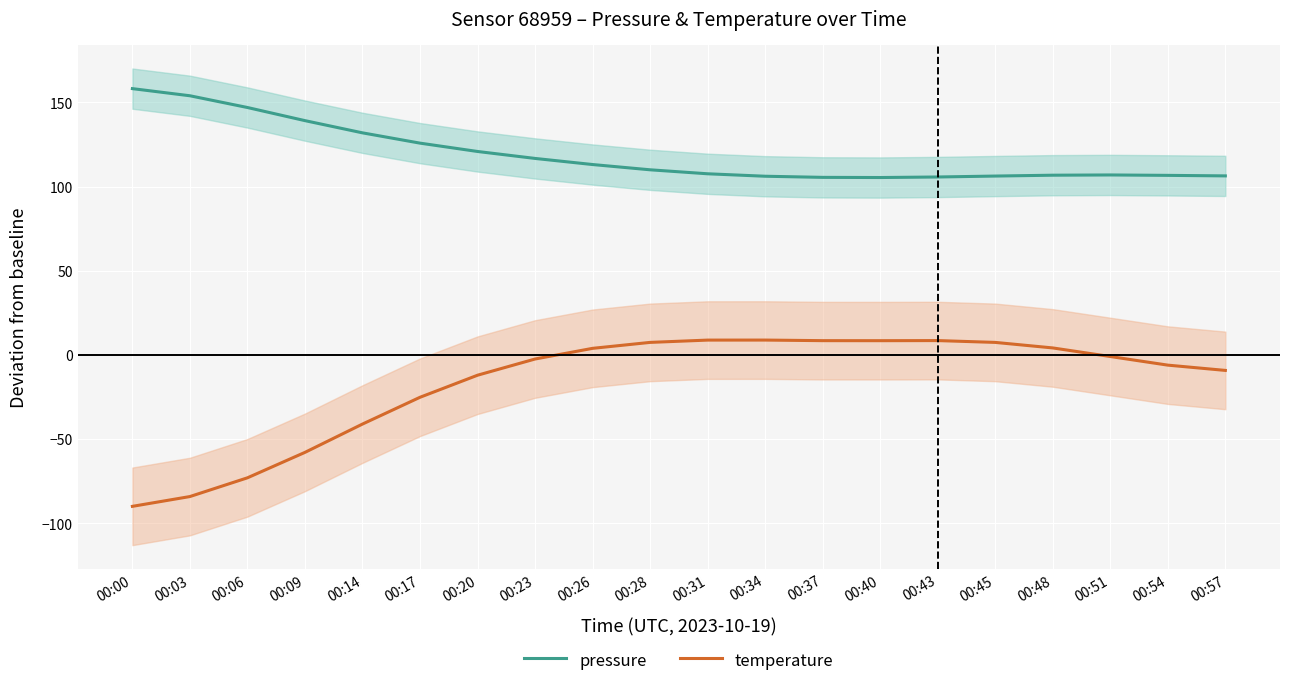

In temperature, how many points are higher than both neighbors (excluding endpoints)?

2